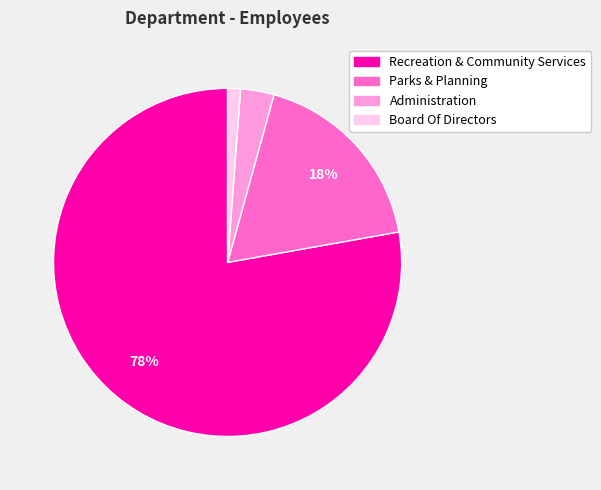

Is there any slice that represents more than half of the pie?

Yes